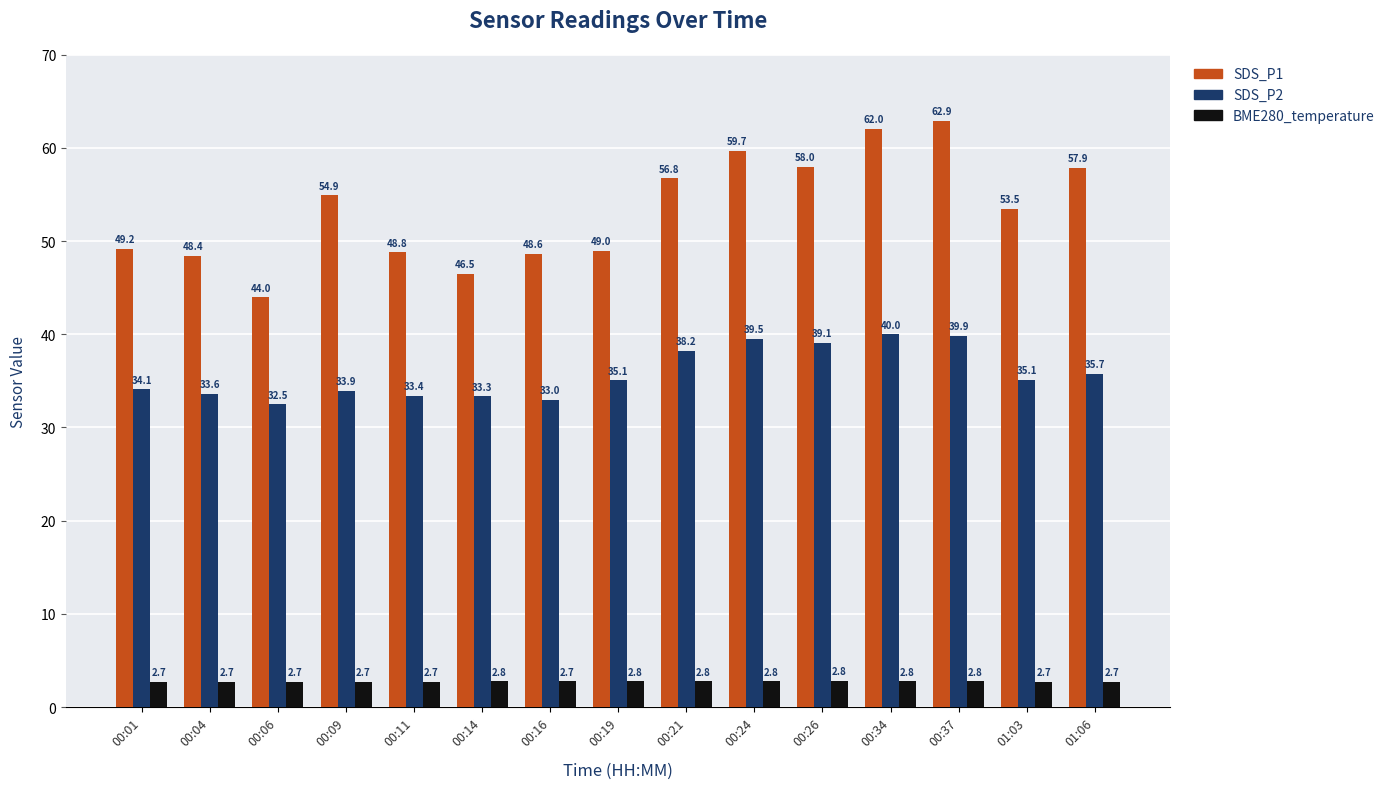

What is the label of the 9th bar from the right?

00:16